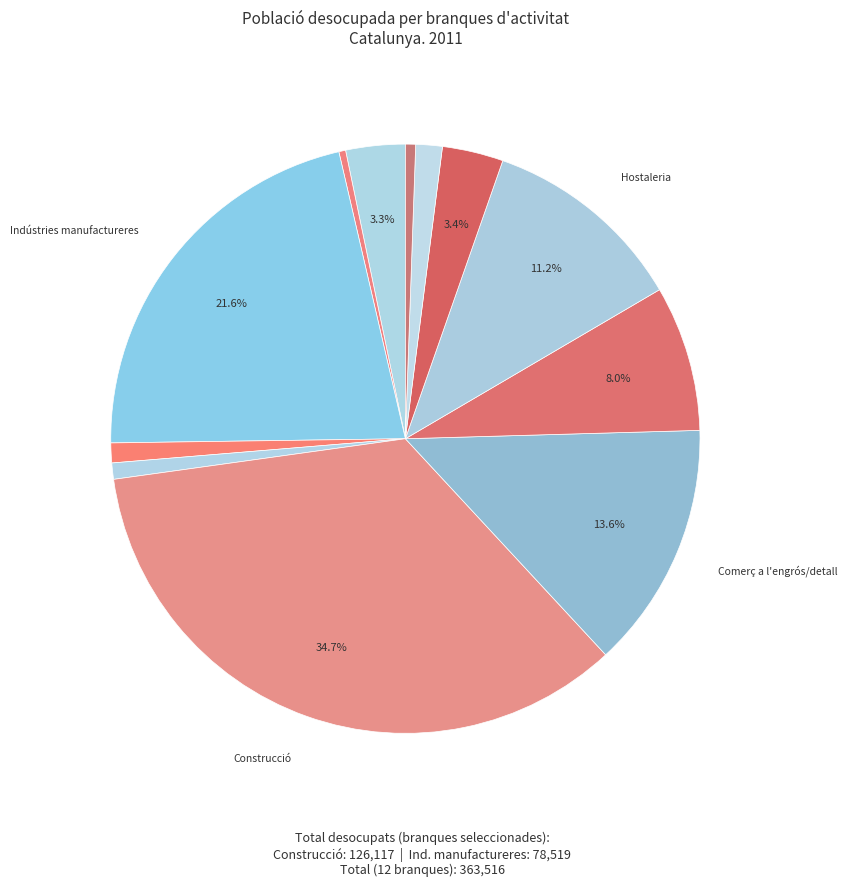

Count the number of slices in the pie.

12